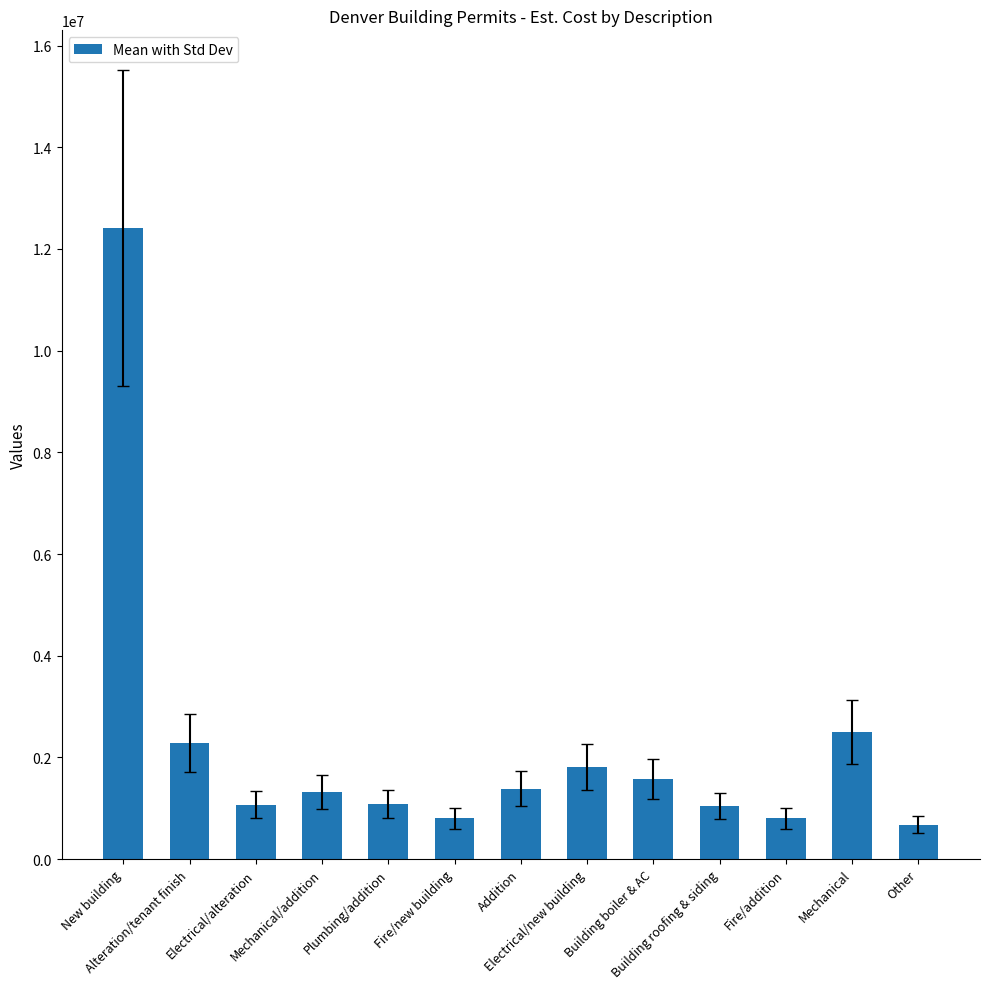

How many data points does each series have?

13